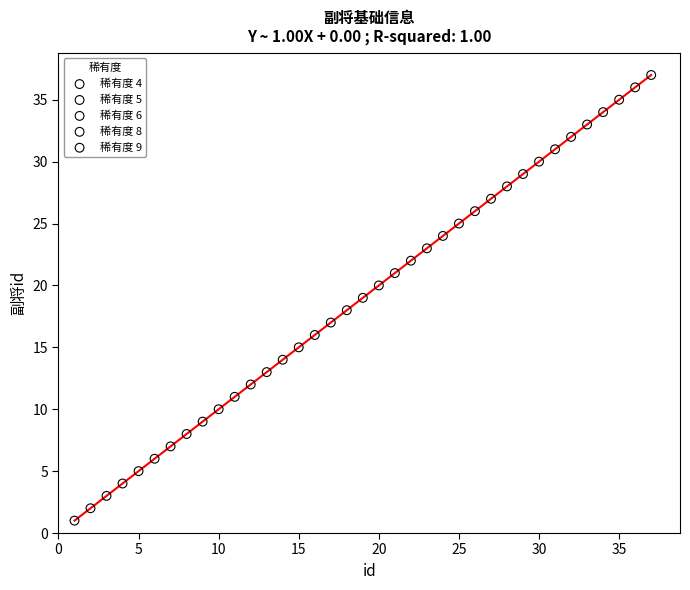

Which series contains the highest Y value?

稀有度 9